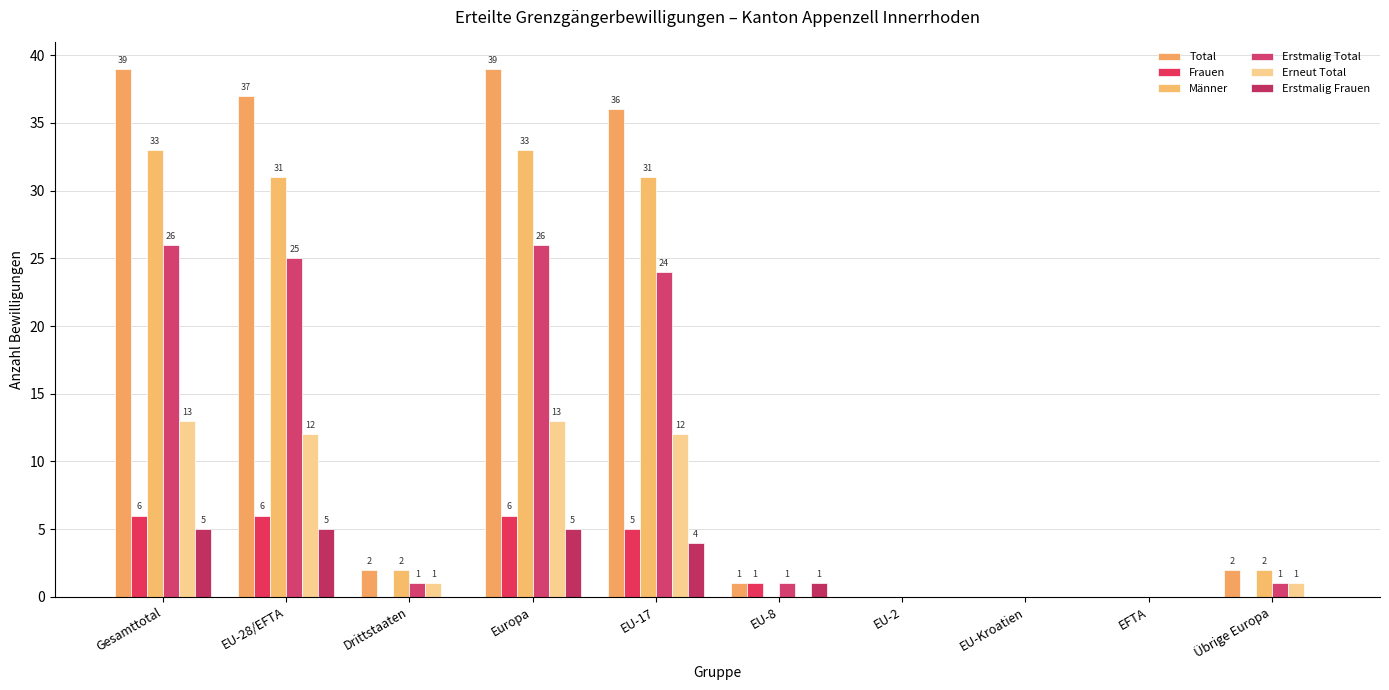

How many series are shown in this chart?

6